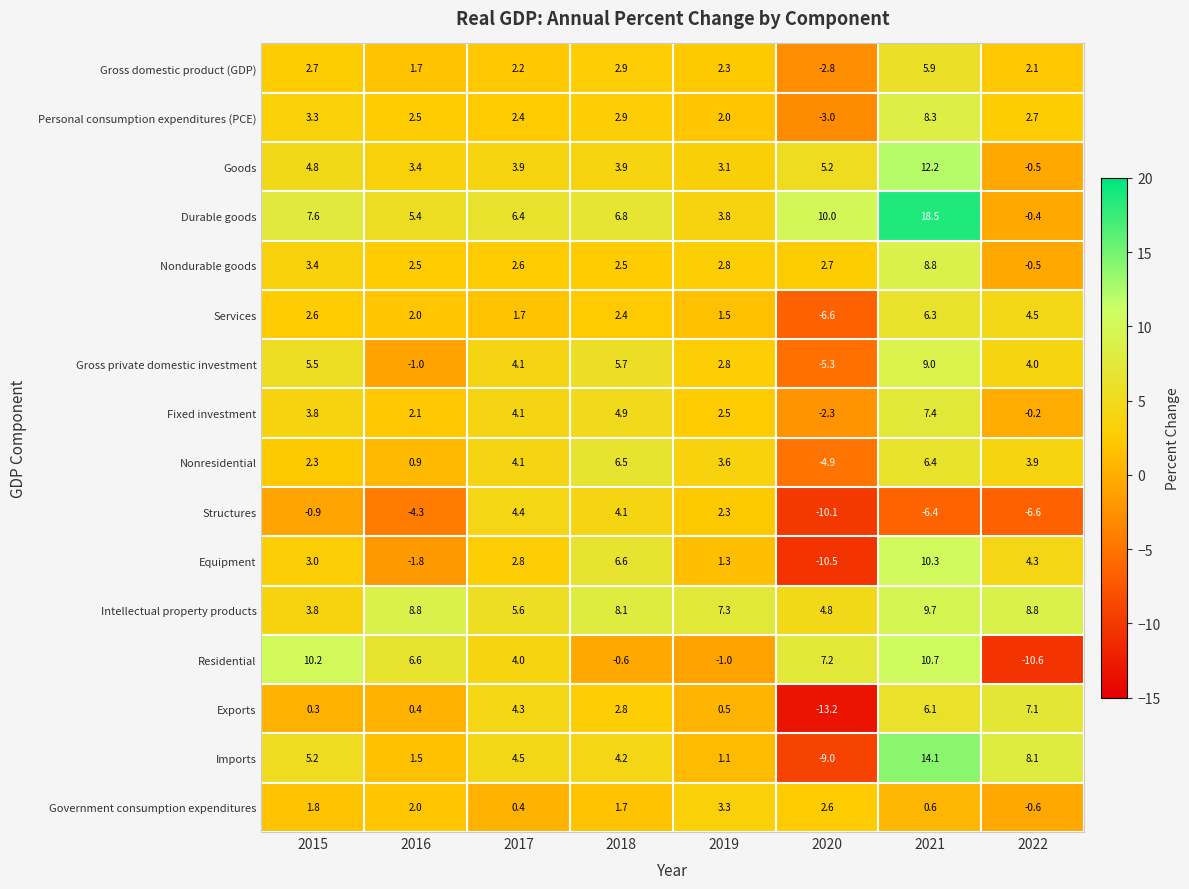

How many distinct data groups are displayed?

16